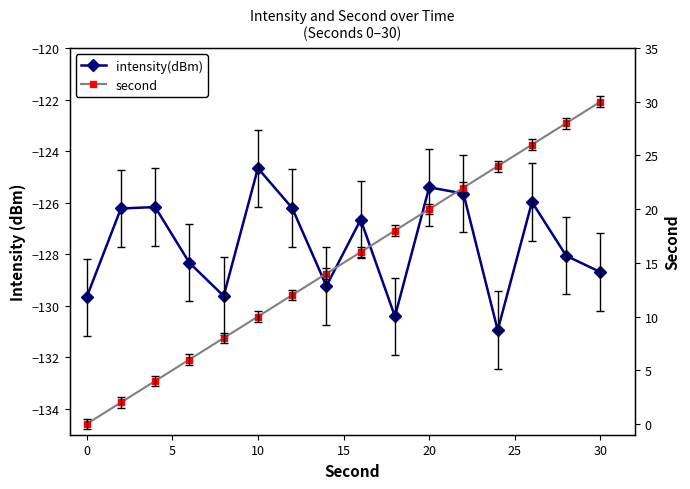

Does the chart have visible grid lines?

No